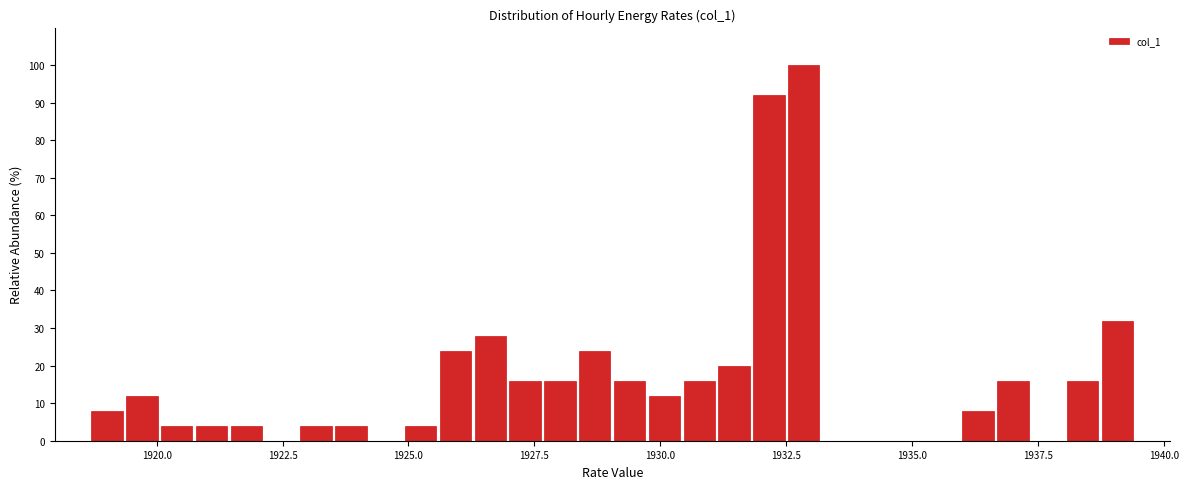

Read against the x-axis, roughly where is the centre of the tallest bar?

1933.0